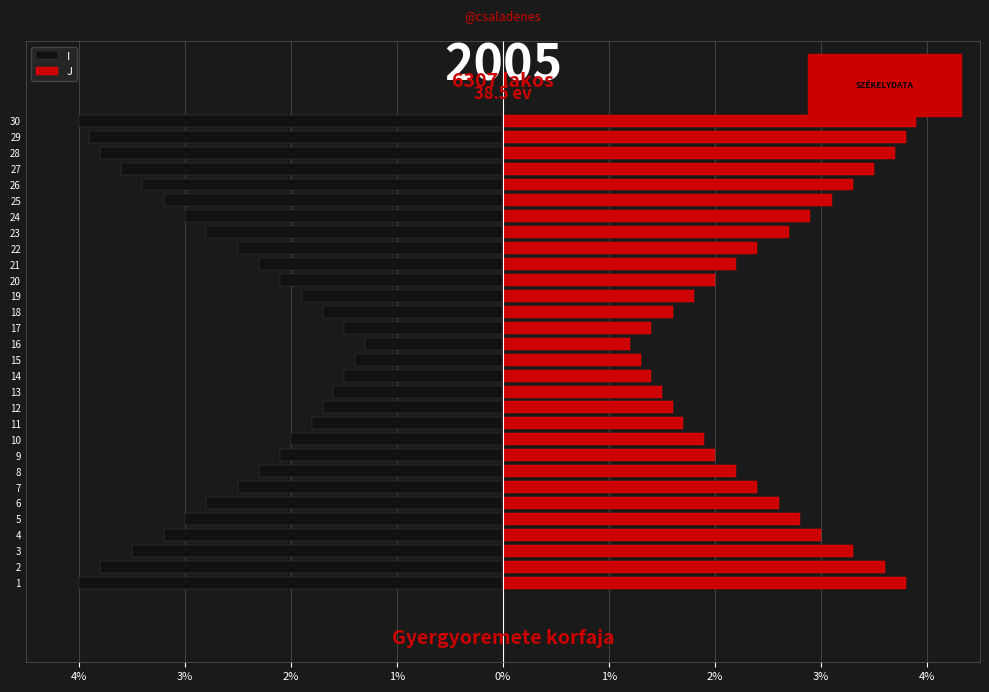

List the series in order of their overall mean, lowest first.

I, J